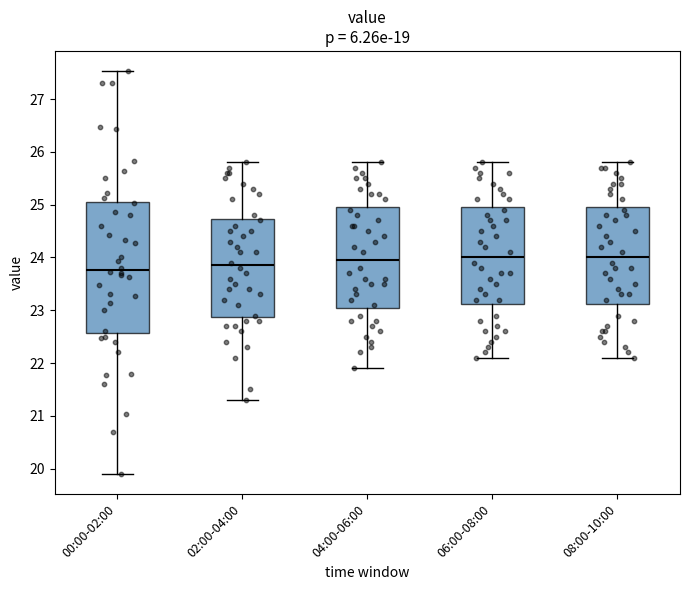

Where does the median line of the box for 00:00-02:00 sit on the y-axis? The values are not printed on the chart, so give them approximately, as read against the axis.

23.8